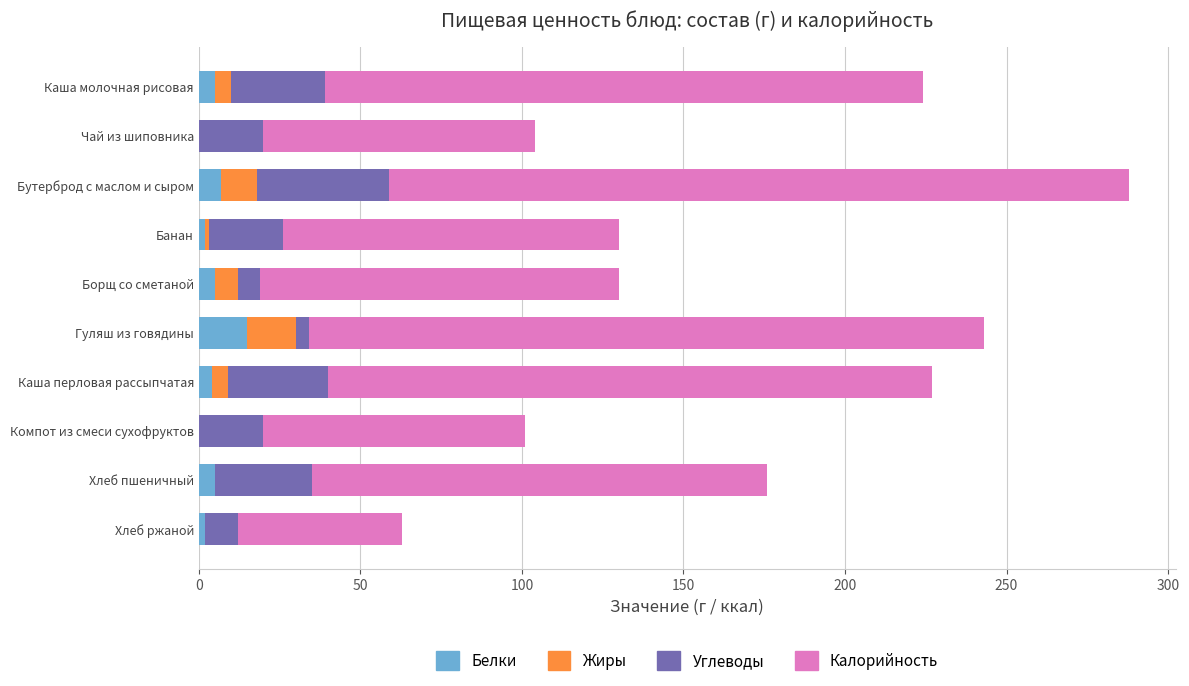

What are all the series names shown in the legend?

Белки, Жиры, Углеводы, Калорийность